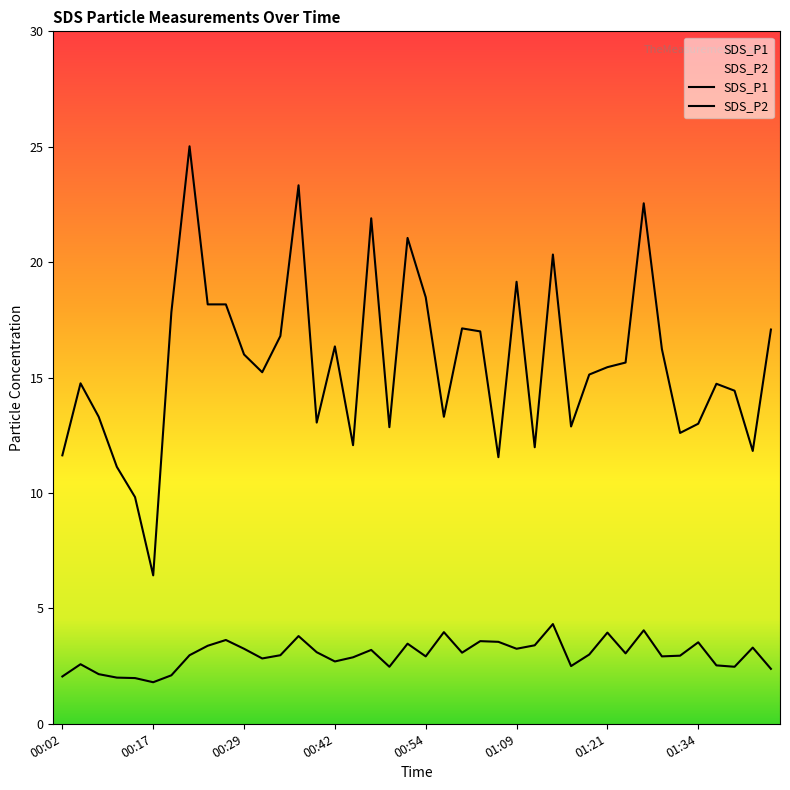

Is this an area chart (filled region under the line)?

No